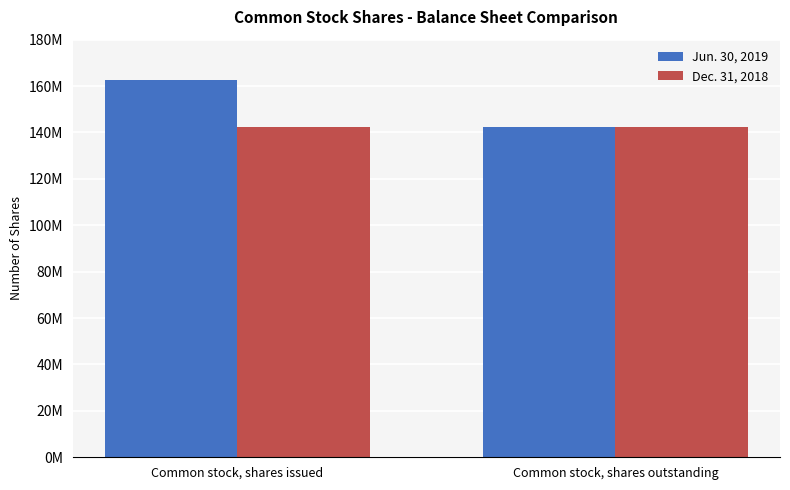

Between Common stock, shares issued and Common stock, shares outstanding, which series saw the biggest shift?

Jun. 30, 2019